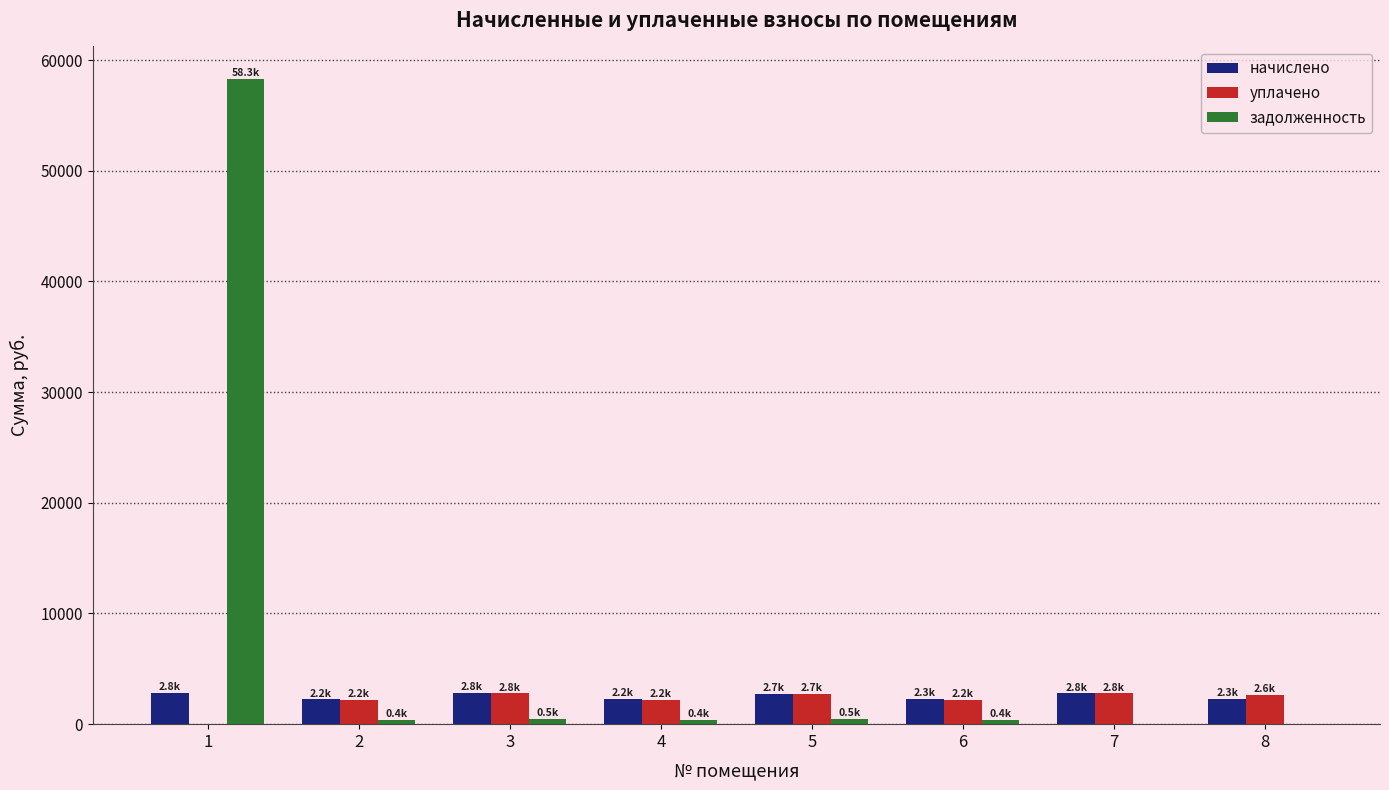

What is the total value across all series at 1?

61115.0